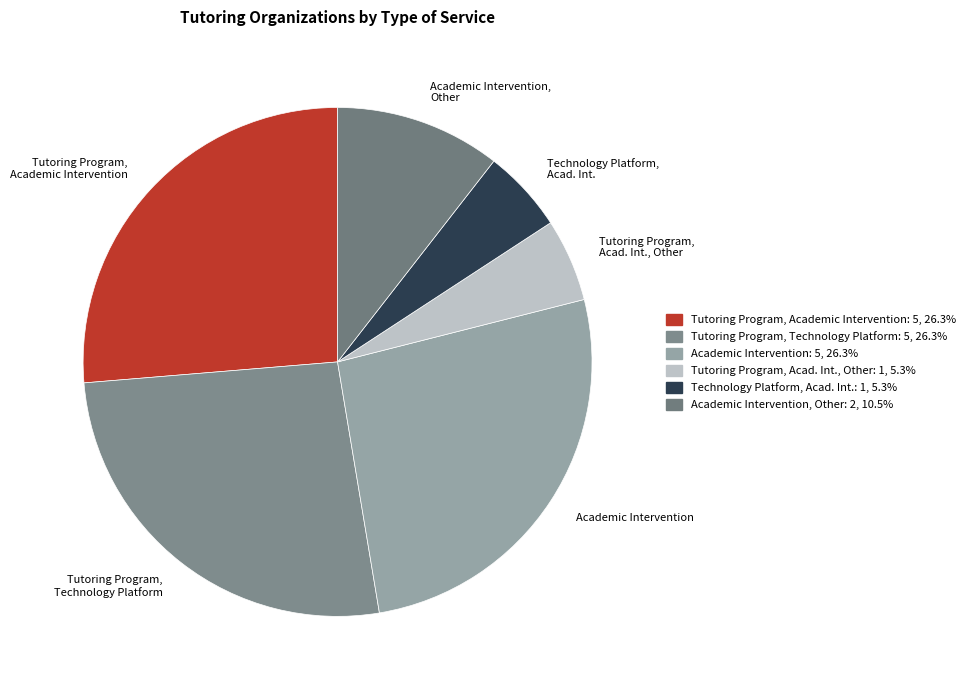

Count the number of slices in the pie.

6